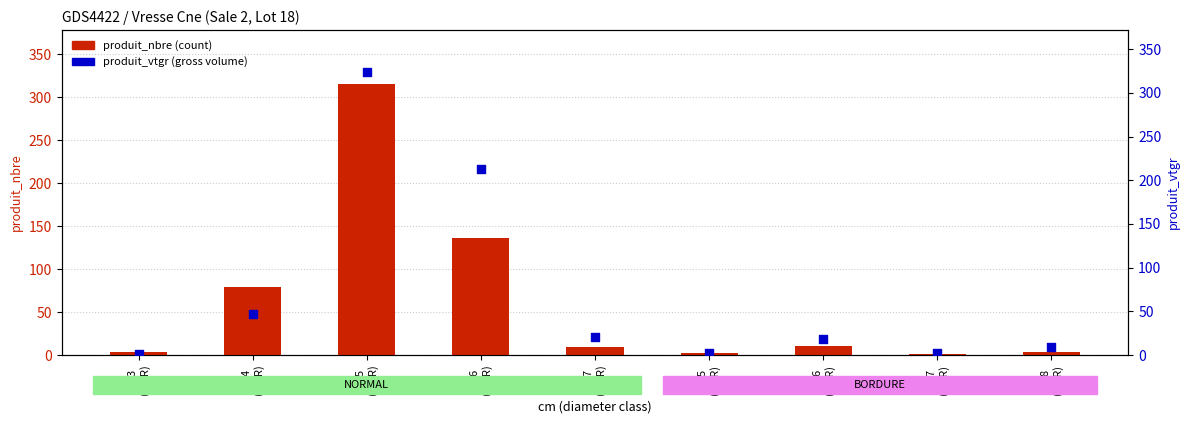

At how many categories does at least one series exceed 169?

2